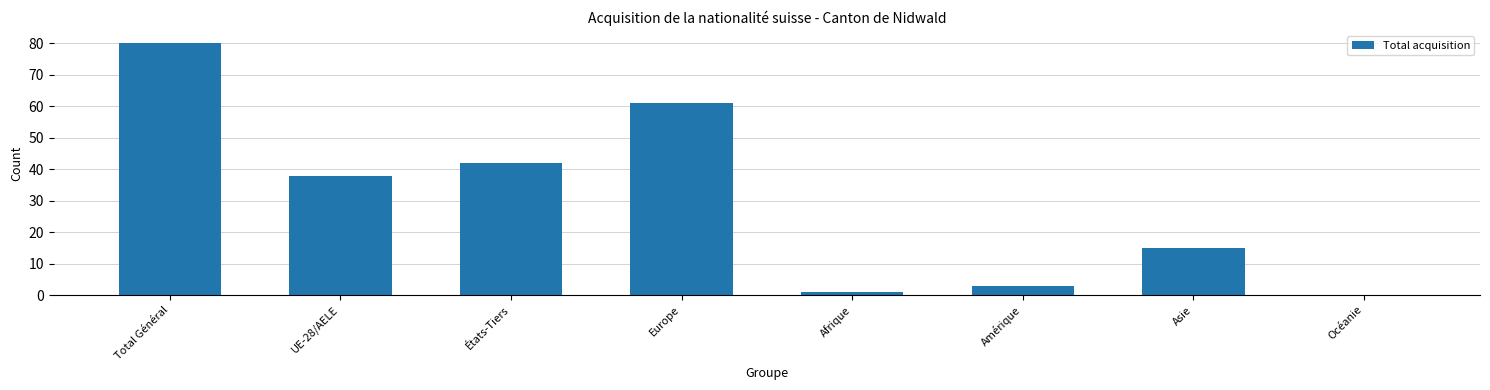

The chart shows a value of 28 at Océanie. True or false?

False